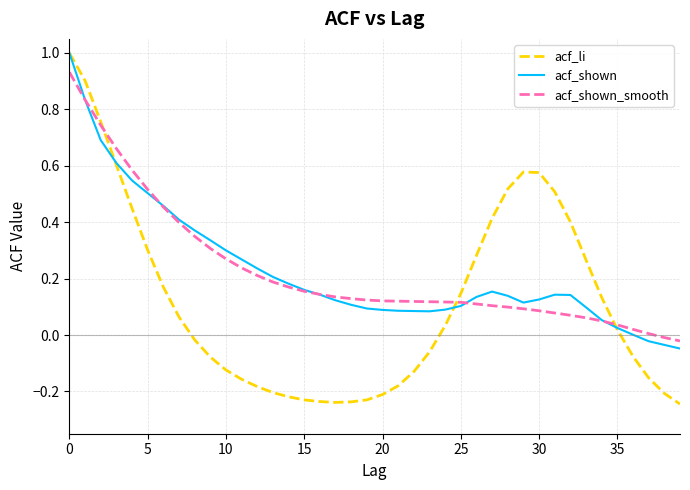

Which series has the widest spread of values?

acf_li